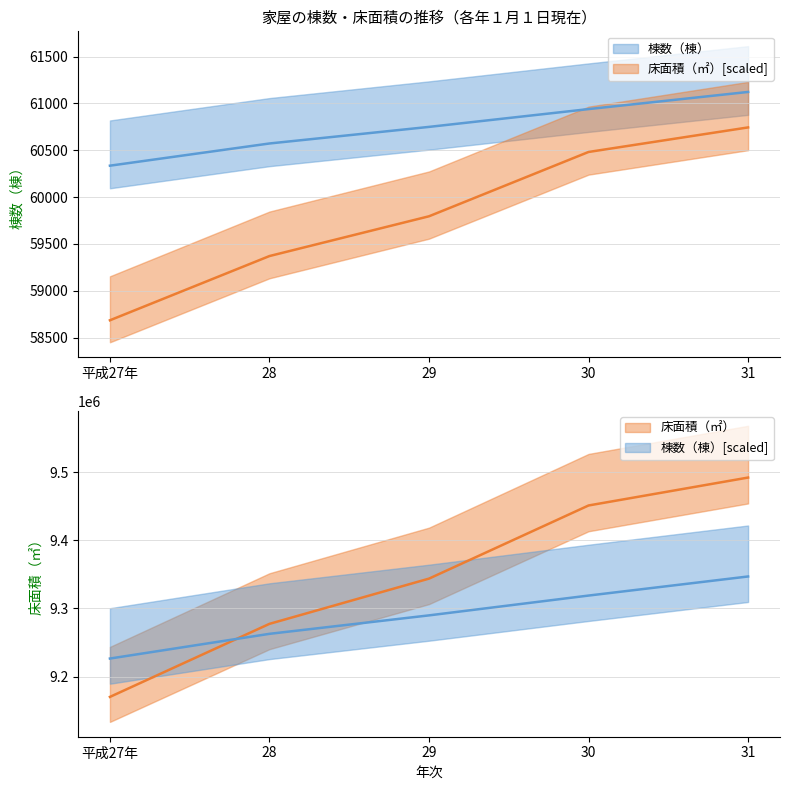

True or false: 床面積（㎡） and 棟数（棟） cross at least once.

False